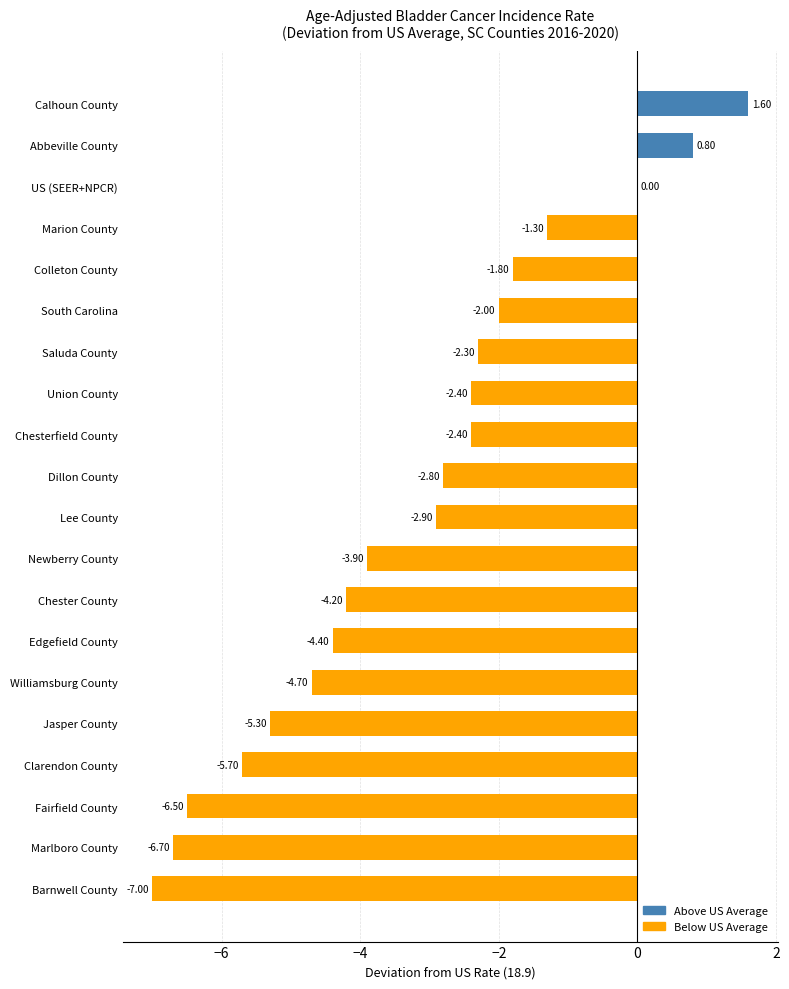

What is the greatest value displayed?

1.6